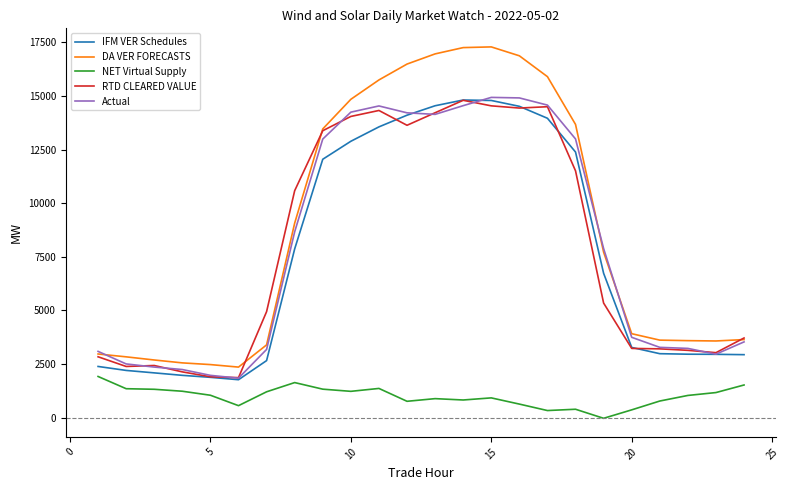

What is the highest value of the Actual series?

14929.8